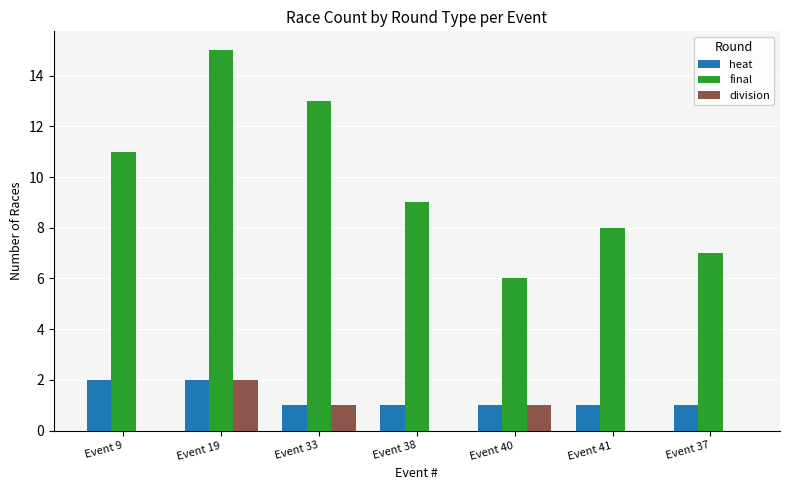

Are the bars grouped side by side (vs. stacked)?

Yes